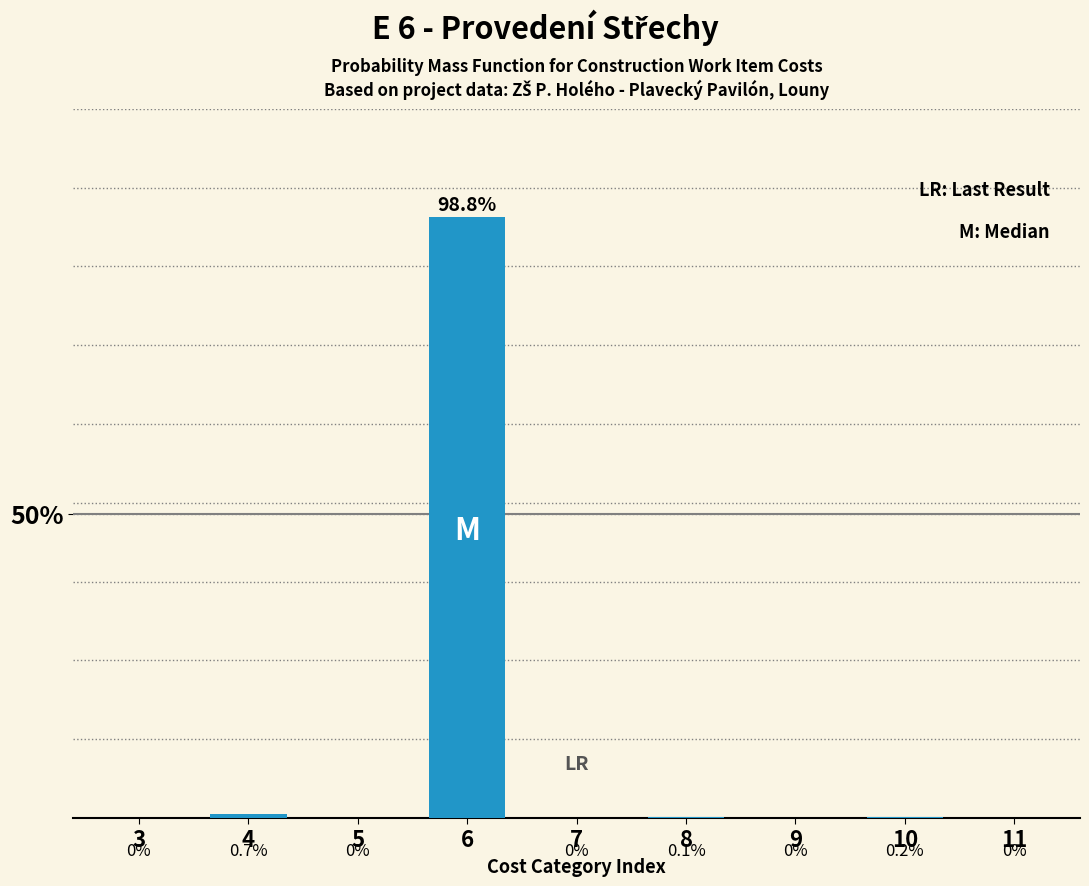

Reading right to left, list all the values displayed in this chart.

11=0.0	10=0.2	9=0.0	8=0.1	7=0.0	6=98.8	5=0.0	4=0.7	3=0.0